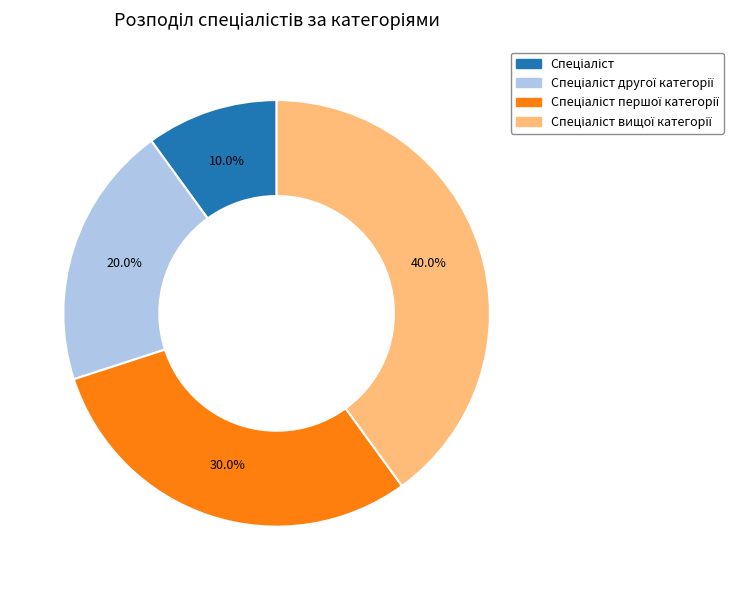

Does any single category account for the majority?

No